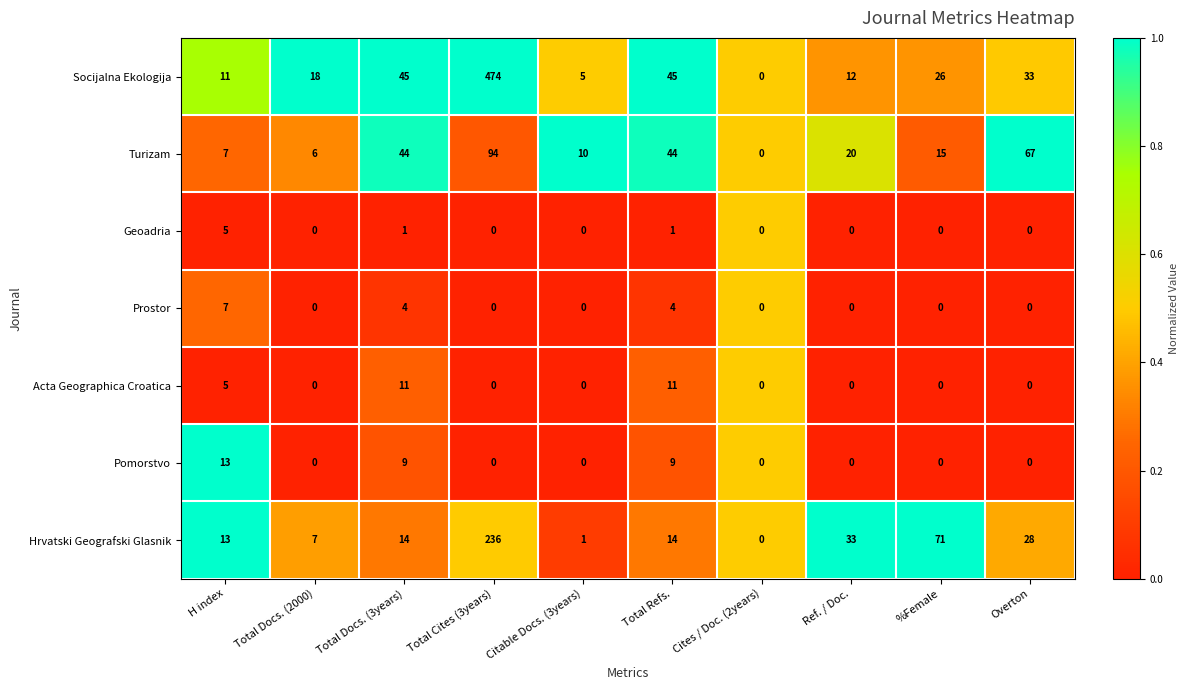

What is the spread (max minus min) of values at %Female?

71